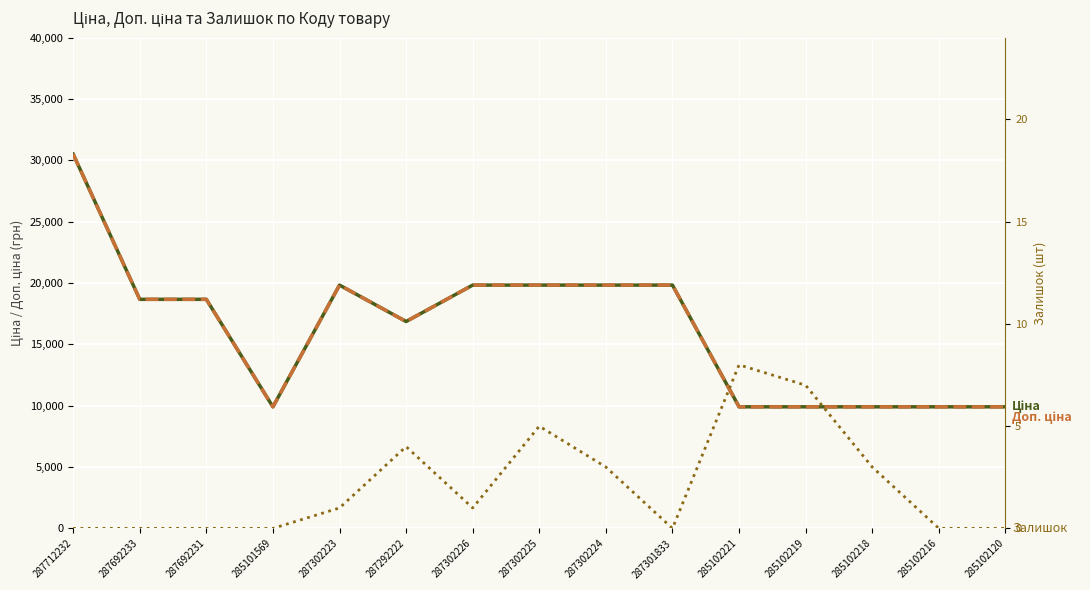

What is the sum of the Ціна values at 285102221 and 285102216?

19817.0